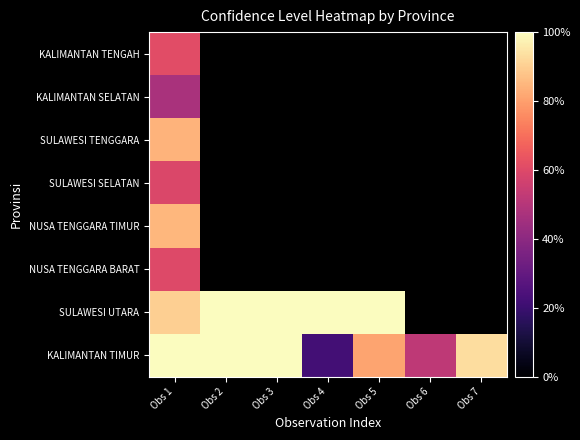

How many categories are shown in the chart?

7